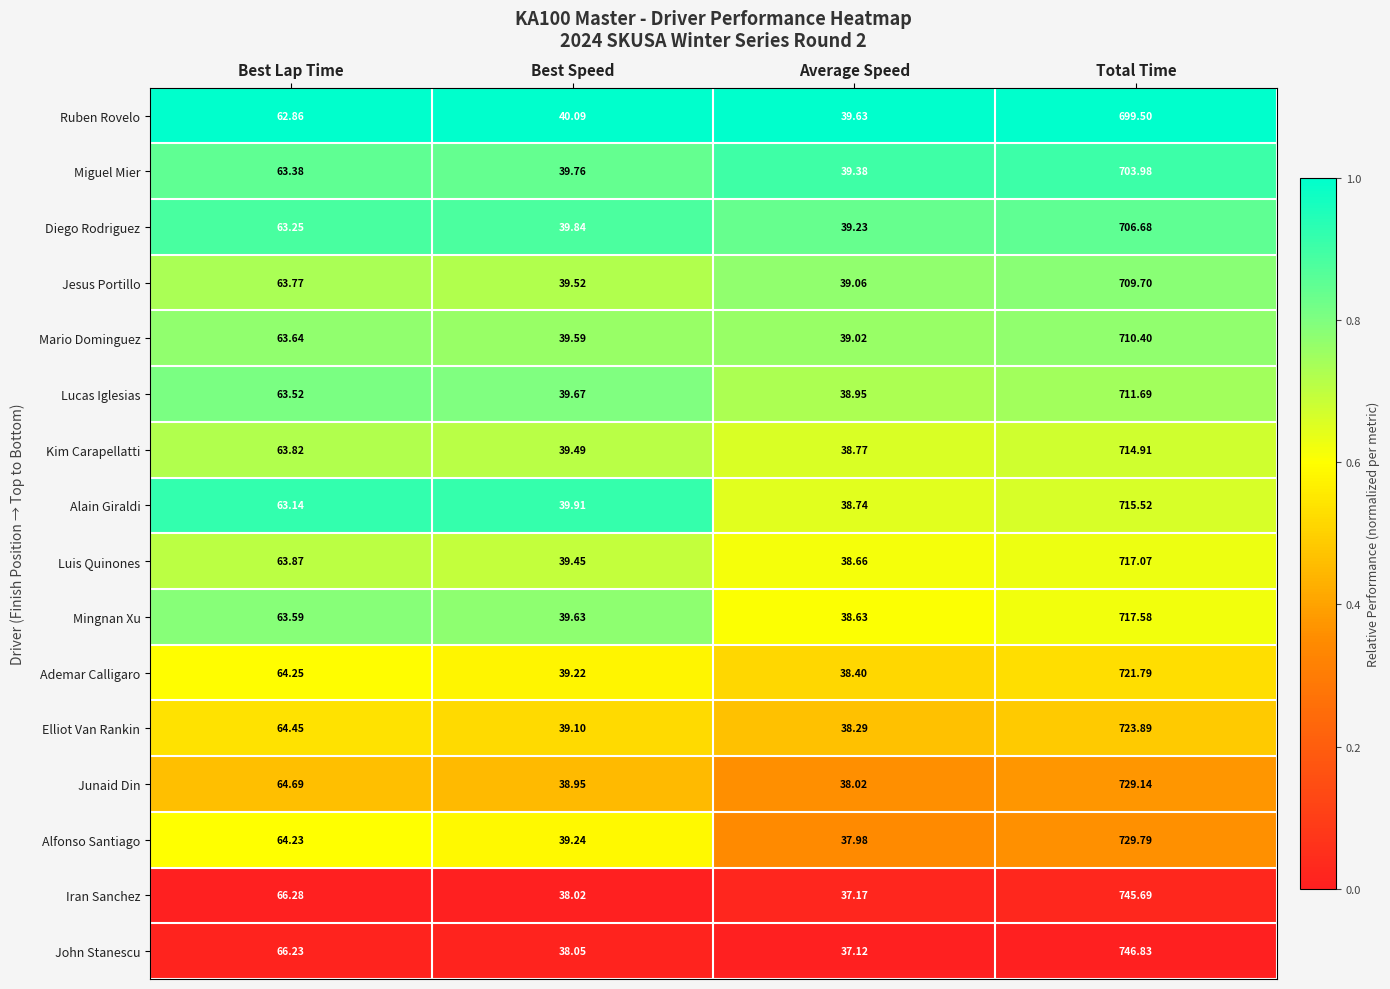

Is the value of John Stanescu at Total Time greater than the value of Ademar Calligaro at Best Lap Time?

Yes